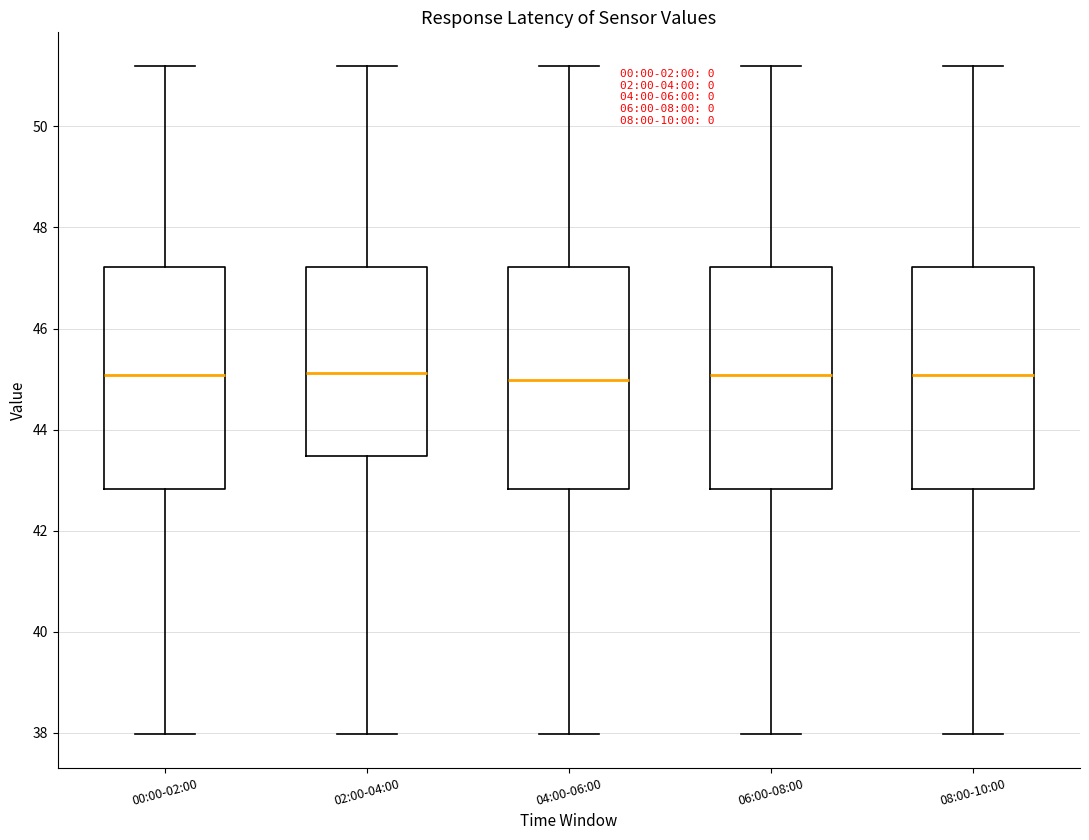

Reading left to right, read every box against the y-axis: the position of its median line, the range the box covers, and the ends of its whiskers. The values are not printed on the chart, so give them approximately, as read against the axis.

00:00-02:00: median 45.0, box 42.8 to 47.2, whiskers 38.0 to 51.2
02:00-04:00: median 45.2, box 43.4 to 47.2, whiskers 38.0 to 51.2
04:00-06:00: median 45.0, box 42.8 to 47.2, whiskers 38.0 to 51.2
06:00-08:00: median 45.0, box 42.8 to 47.2, whiskers 38.0 to 51.2
08:00-10:00: median 45.0, box 42.8 to 47.2, whiskers 38.0 to 51.2